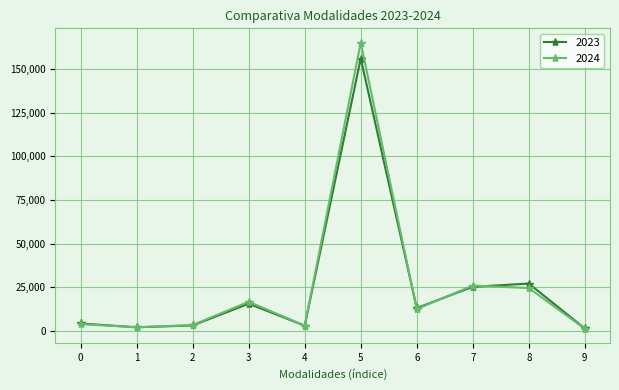

Count the number of categories in the chart.

10